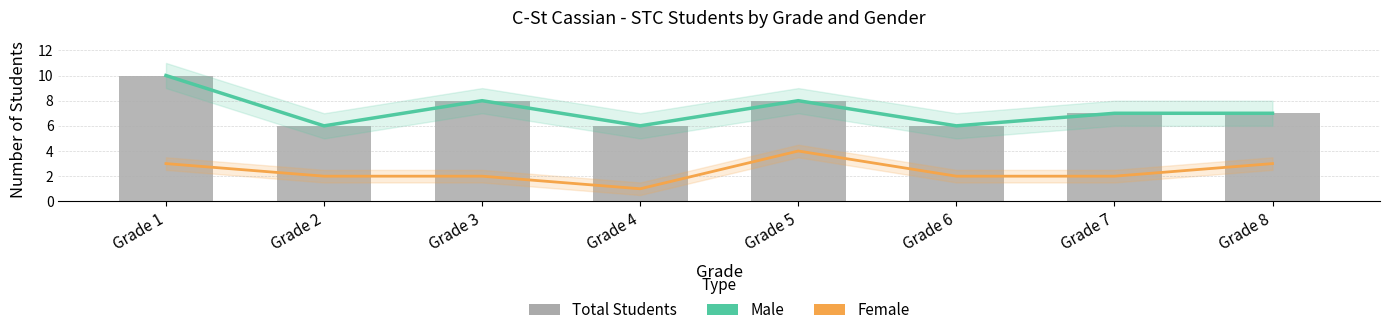

The value of Female Count at Grade 6 is 2. True or false?

True